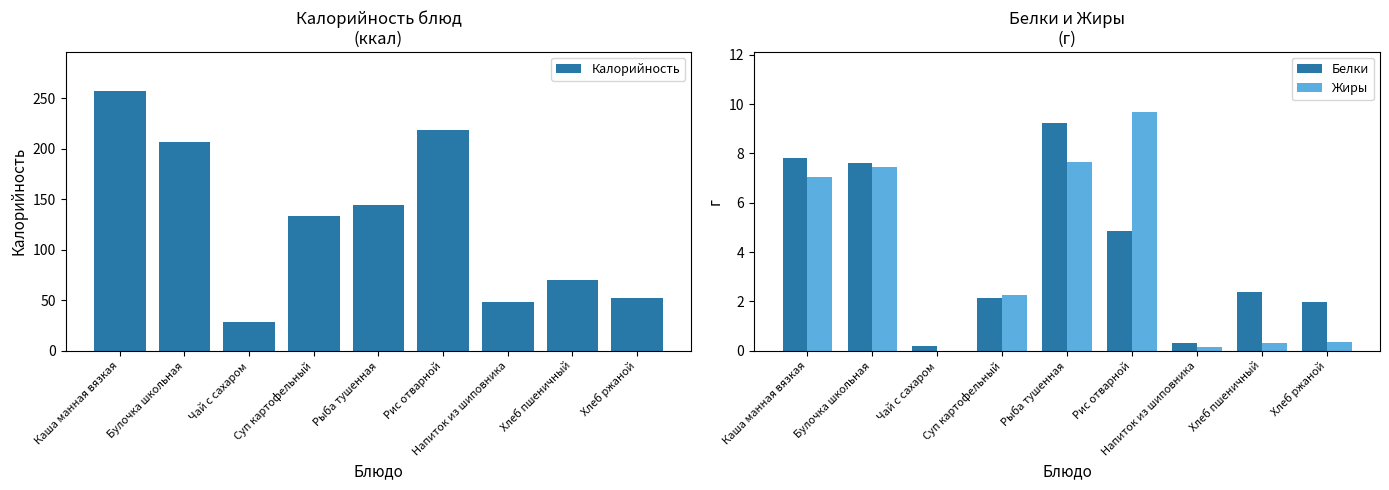

Reading left to right, what are all the values shown in this chart?

Калорийность: 257.3	206.4	28.5	133.8	144.0	218.0	48.3	70.5	52.2
Белки: 7.8	7.6	0.2	2.2	9.2	4.9	0.3	2.4	2.0
Жиры: 7.0	7.5	0.0	2.3	7.7	9.7	0.1	0.3	0.4